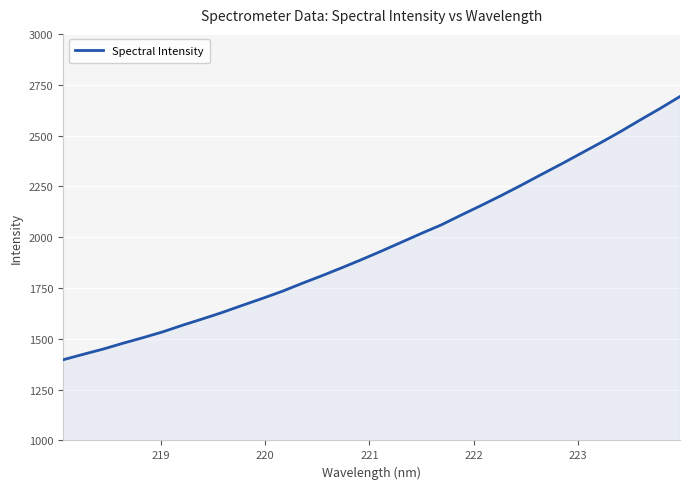

Does the chart have visible grid lines?

Yes